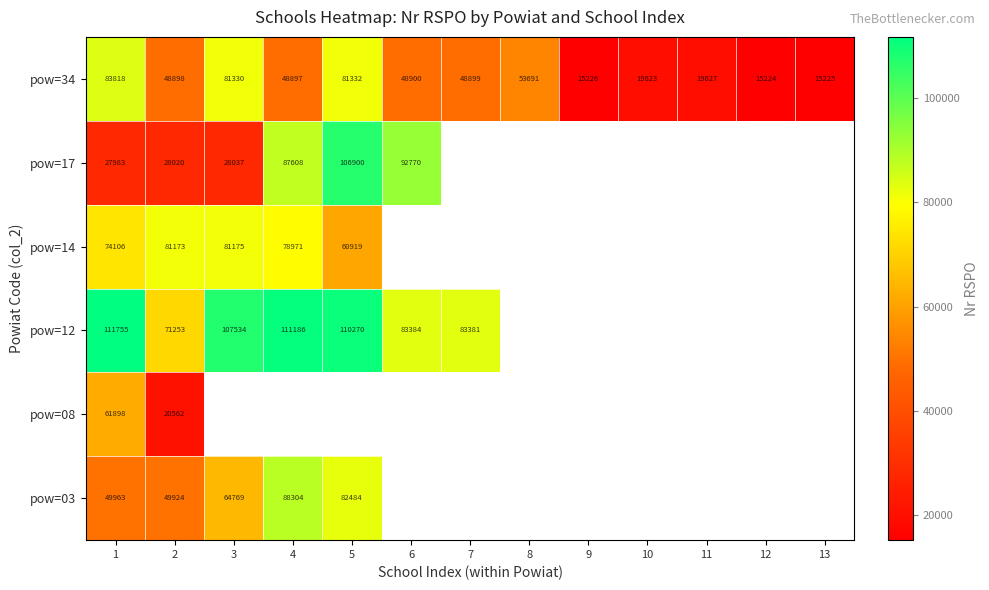

What is the minimum value for pow=34?

15224